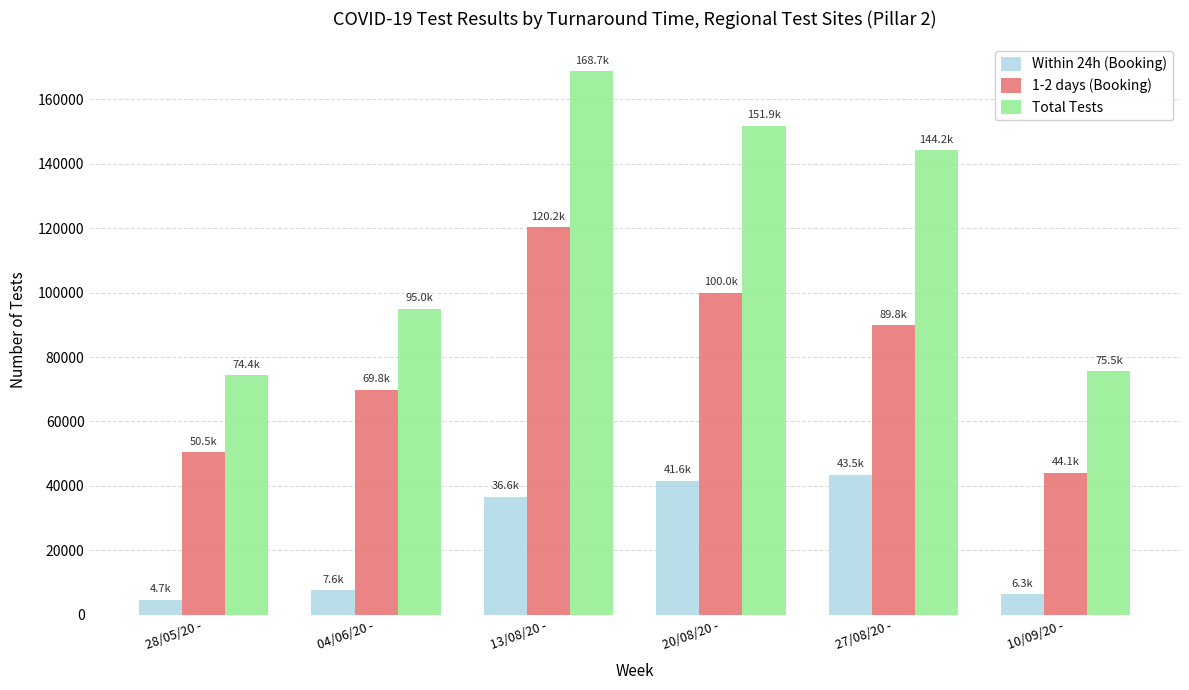

Which category has the highest value across all series?

13/08/20 -